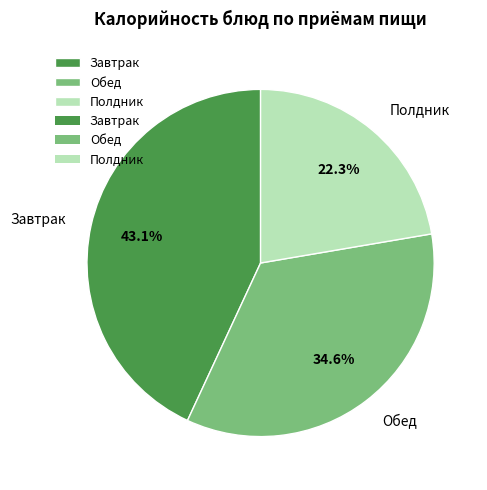

How much of the chart is everything except Обед?

65.4%